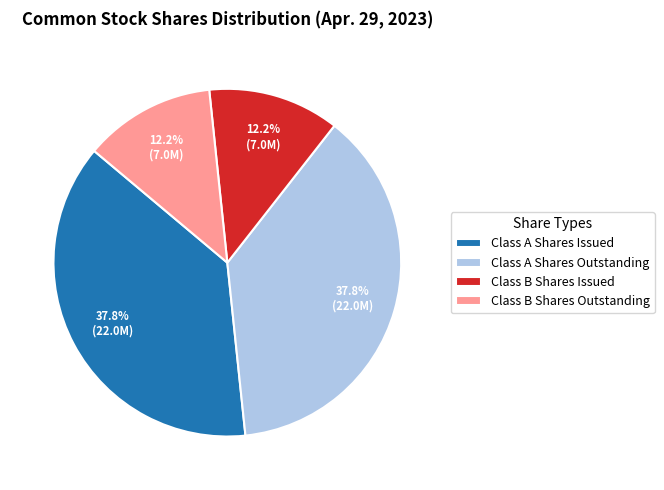

Which has a higher value, Class B Shares Issued or Class A Shares Outstanding?

Class A Shares Outstanding